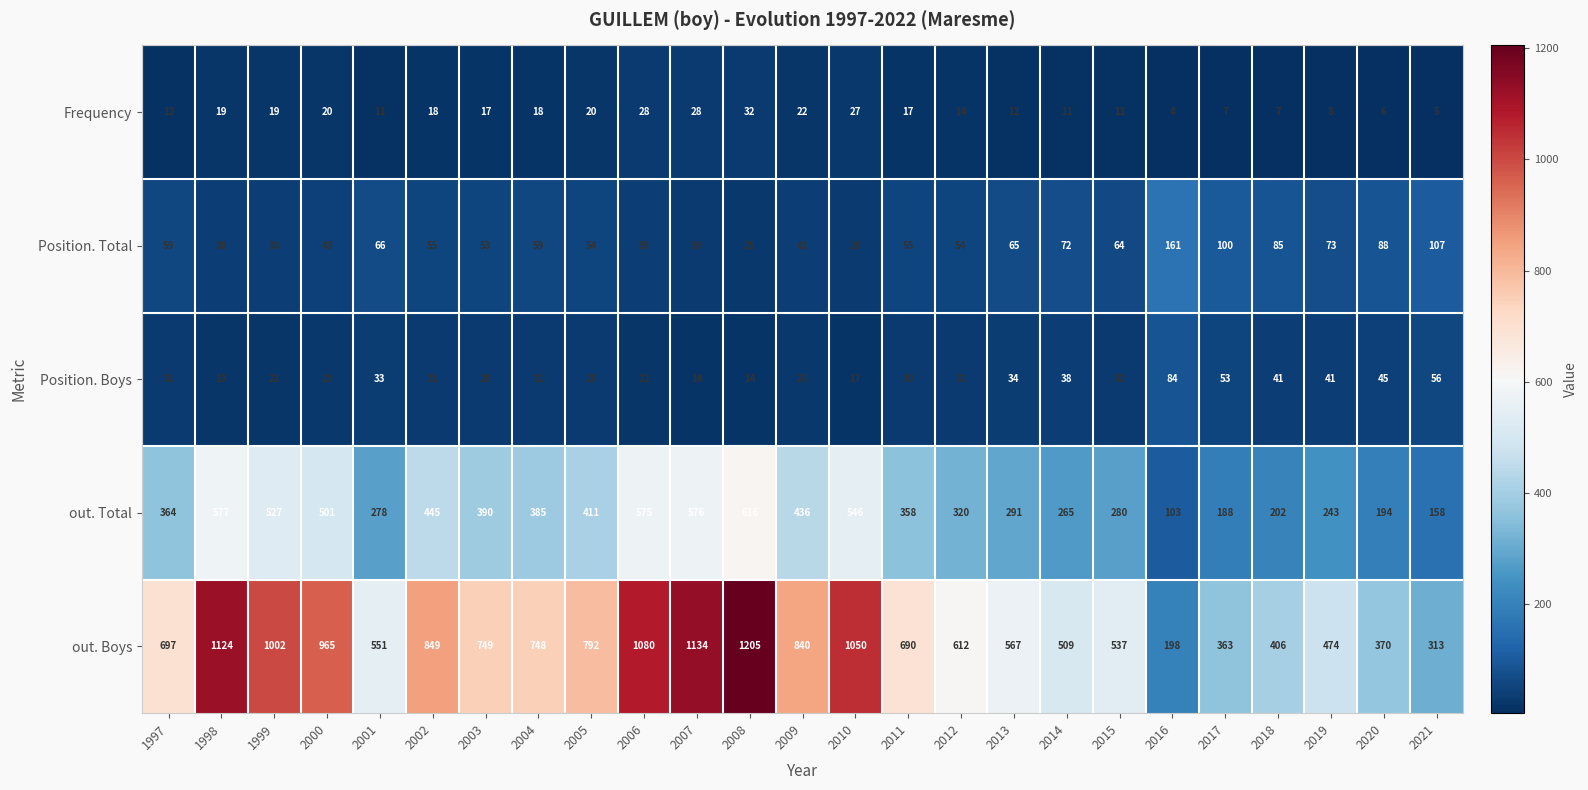

Which series has the largest total across all categories?

out. Boys